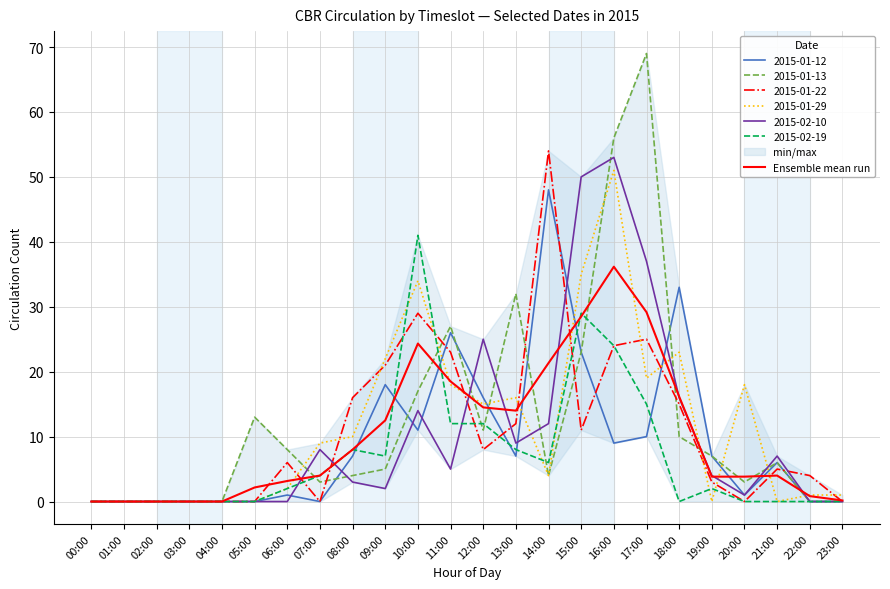

Rank the categories by value from lowest to highest.

00:00, 01:00, 02:00, 03:00, 04:00, 23:00, 22:00, 05:00, 06:00, 19:00, 20:00, 07:00, 21:00, 08:00, 09:00, 13:00, 12:00, 18:00, 11:00, 14:00, 10:00, 15:00, 17:00, 16:00